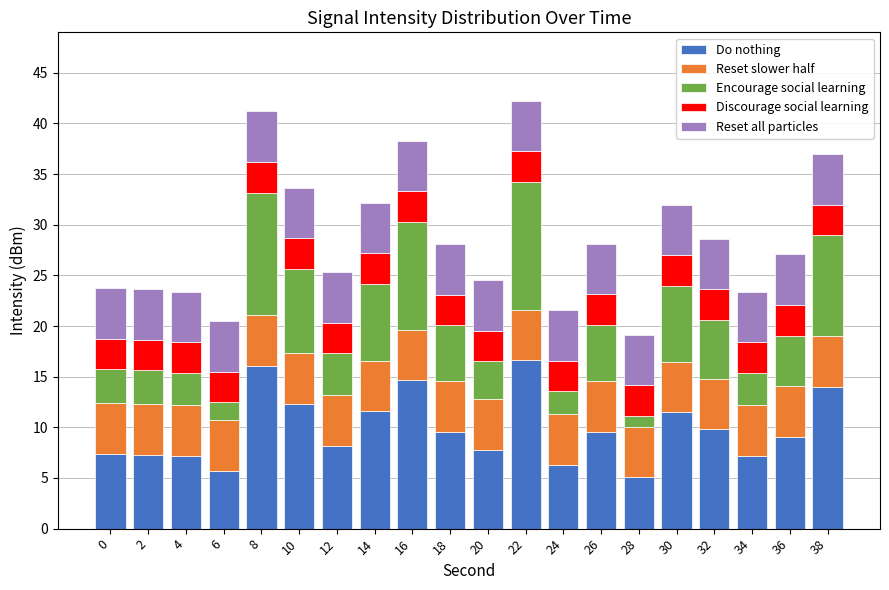

What is the lowest value of the Do nothing series?

5.1